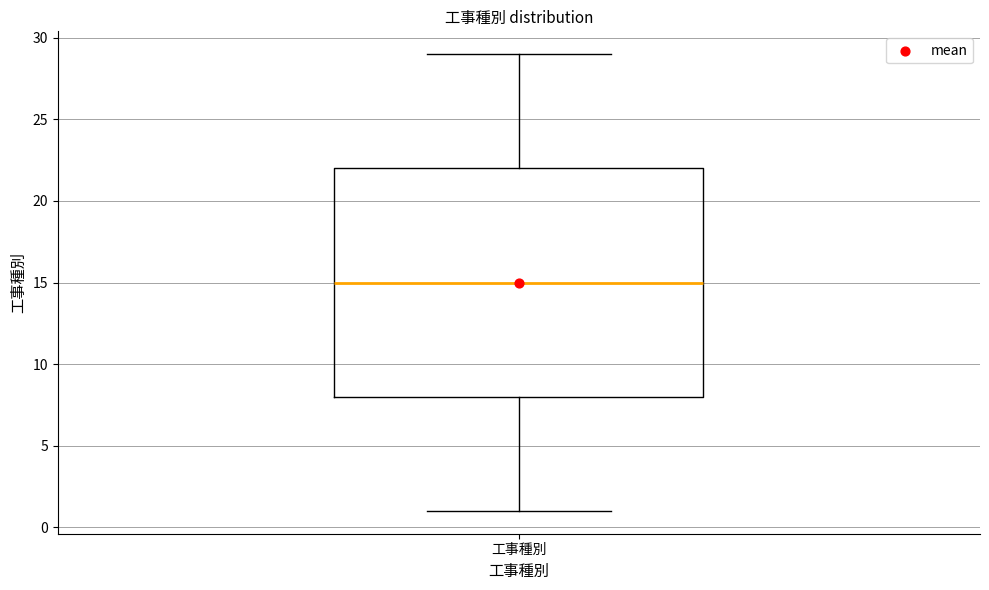

Where does the upper whisker of the box for 工事種別 end on the y-axis? The values are not printed on the chart, so give them approximately, as read against the axis.

29